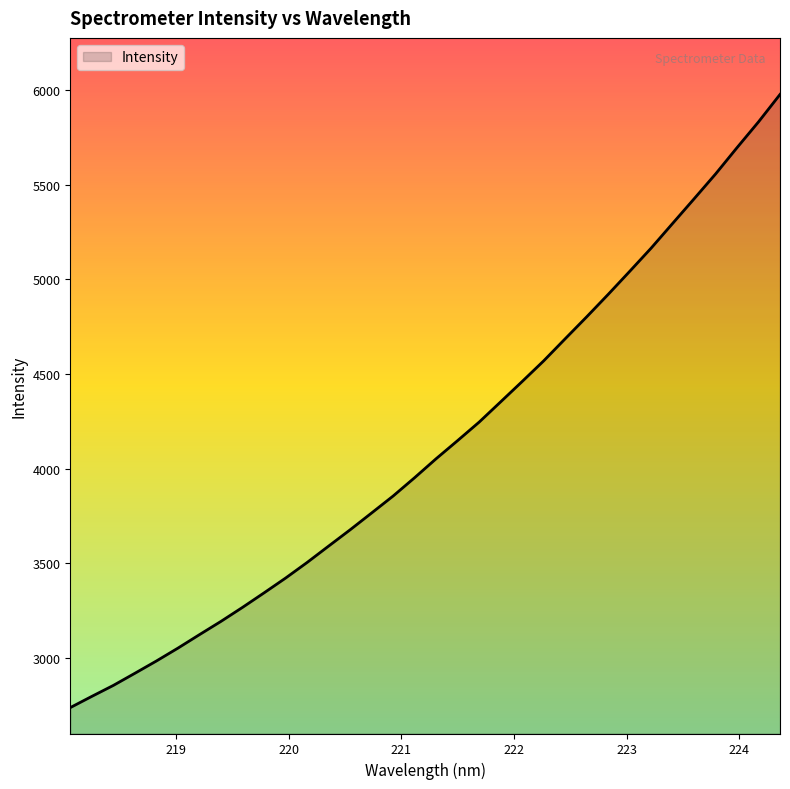

How many series are shown in this chart?

1